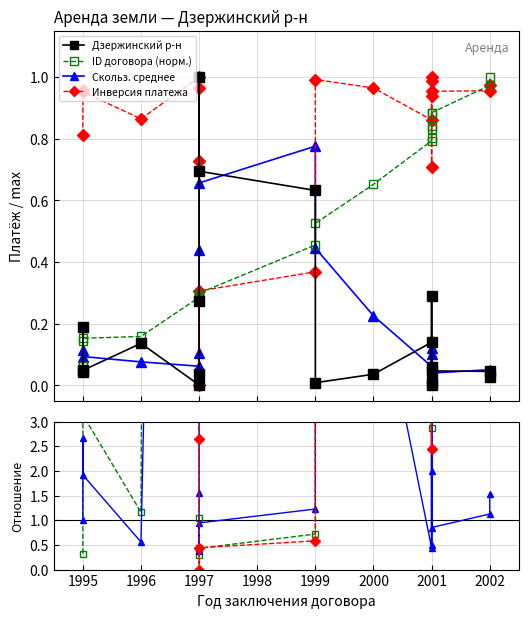

True or false: ID договора (норм.) has more than 1 points higher than both neighbors.

True